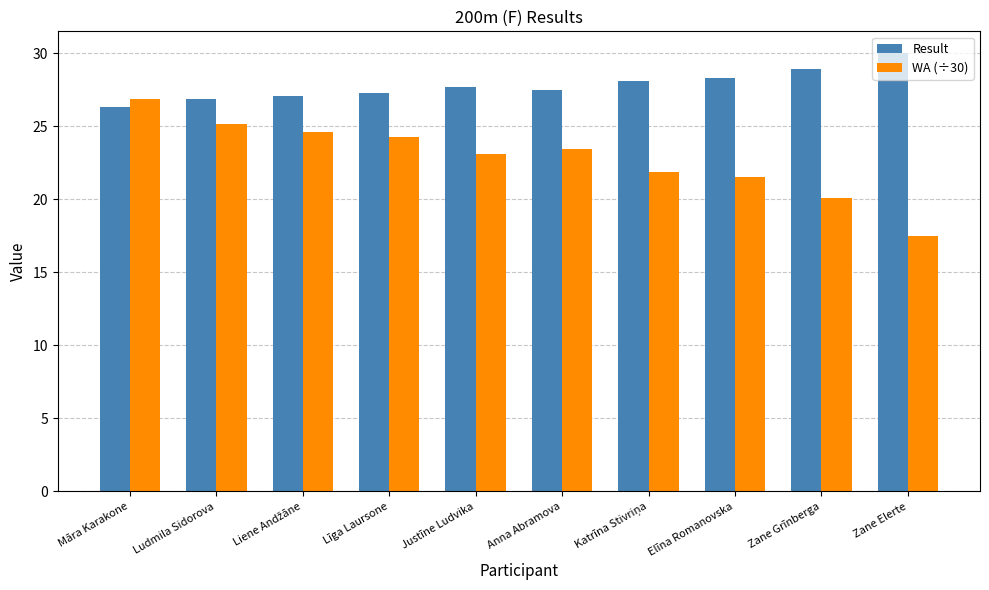

What is the sum of the Result values at Māra Karakone and Justīne Ludvika?

54.0